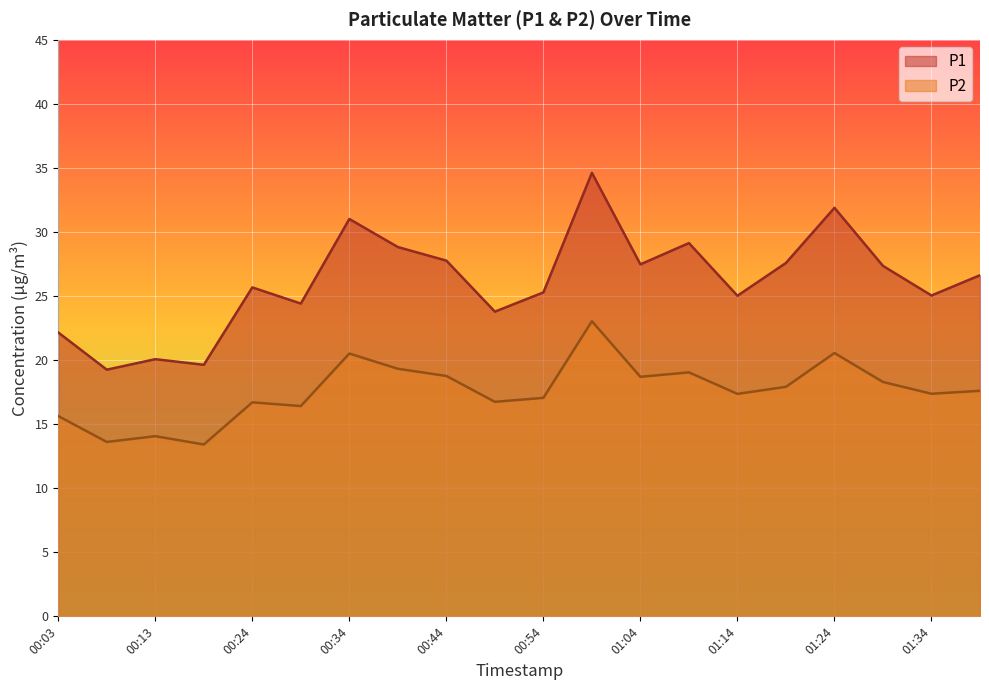

Reading right to left, extract all data points from this chart.

P1: 26.6	25.0	27.4	31.9	27.6	25.0	29.1	27.5	34.6	25.3	23.8	27.8	28.8	31.0	24.4	25.7	19.6	20.1	19.2	22.1
P2: 17.6	17.4	18.3	20.6	17.9	17.4	19.0	18.7	23.0	17.1	16.7	18.8	19.3	20.5	16.4	16.7	13.4	14.1	13.6	15.6